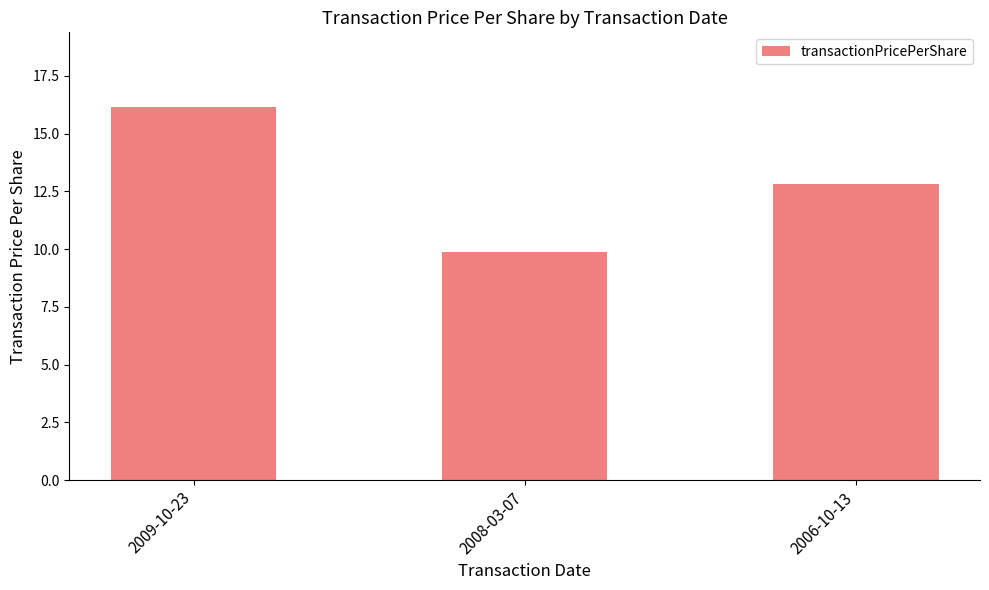

Approximately how many times larger is the value at 2009-10-23 compared to 2008-03-07?

1.6